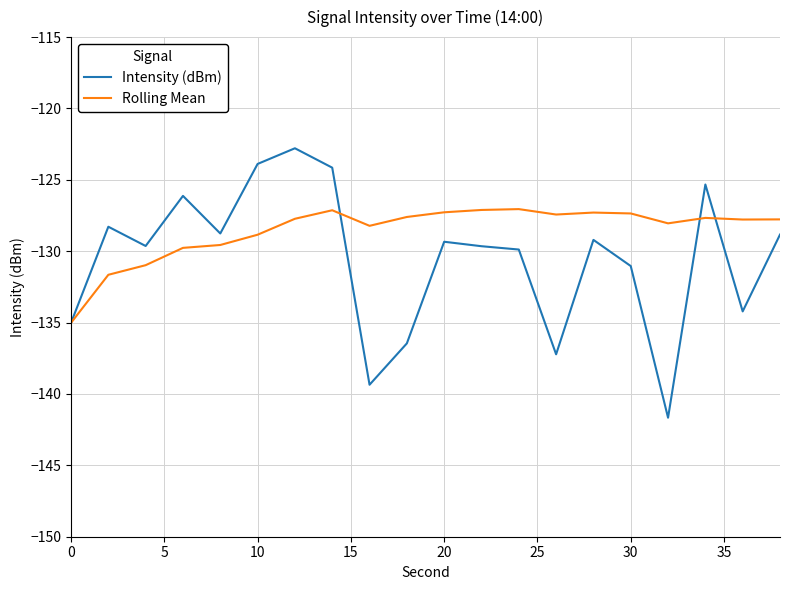

Rank the series by their maximum value, from lowest to highest.

Rolling Mean, Intensity (dBm)